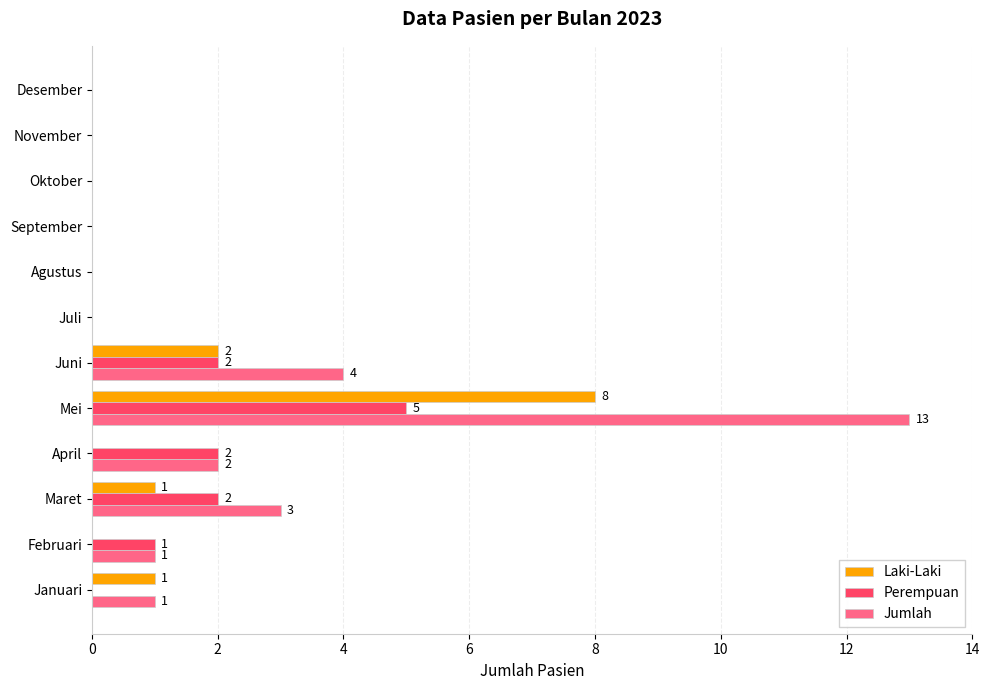

The value of Jumlah at Agustus is -8. True or false?

False